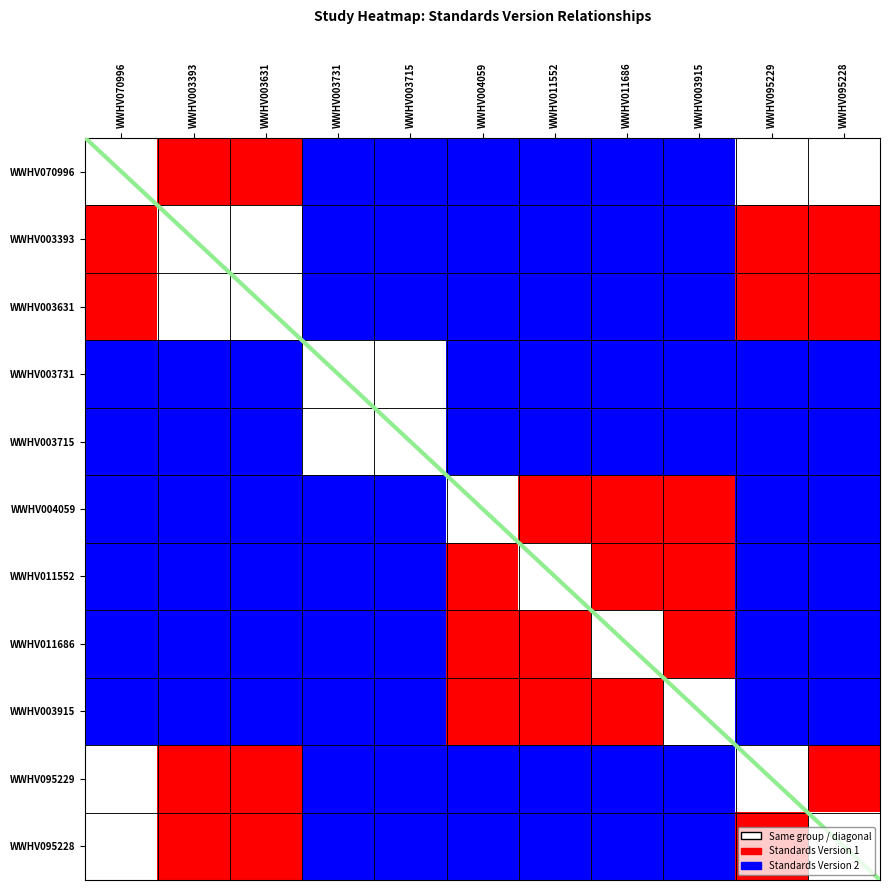

Is it true that WWHV004059 equals 0 at WWHV004059?

True